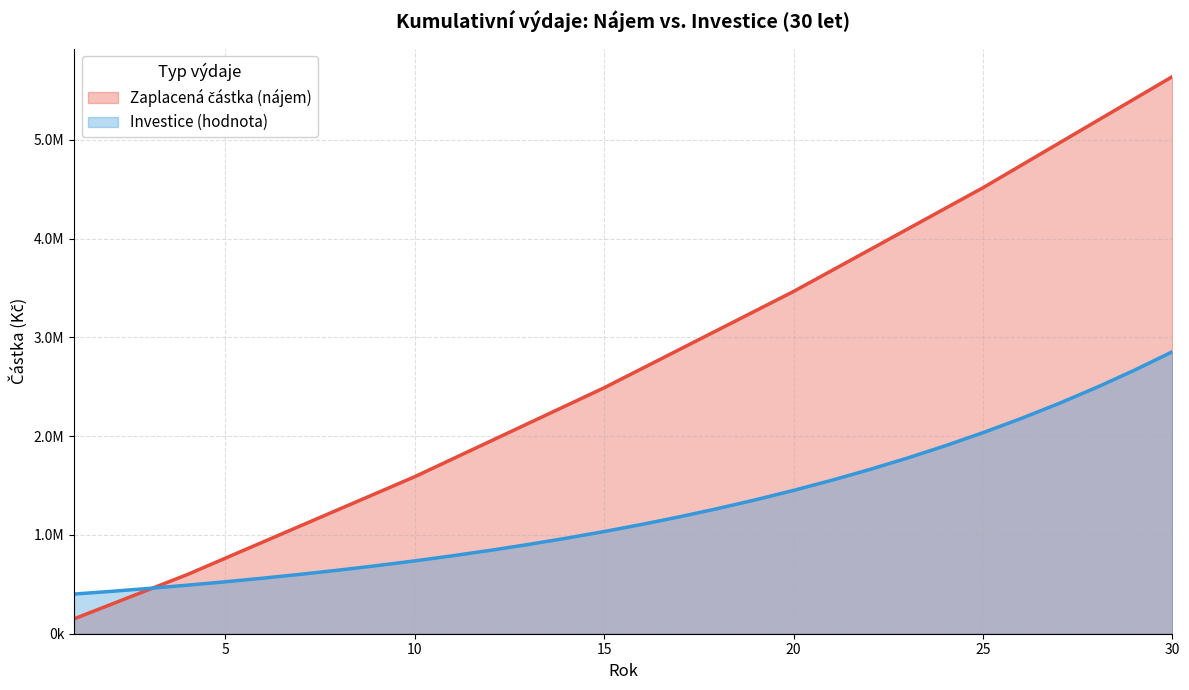

How many data points in Zaplacená částka (nájem) are less than 2685000?

15